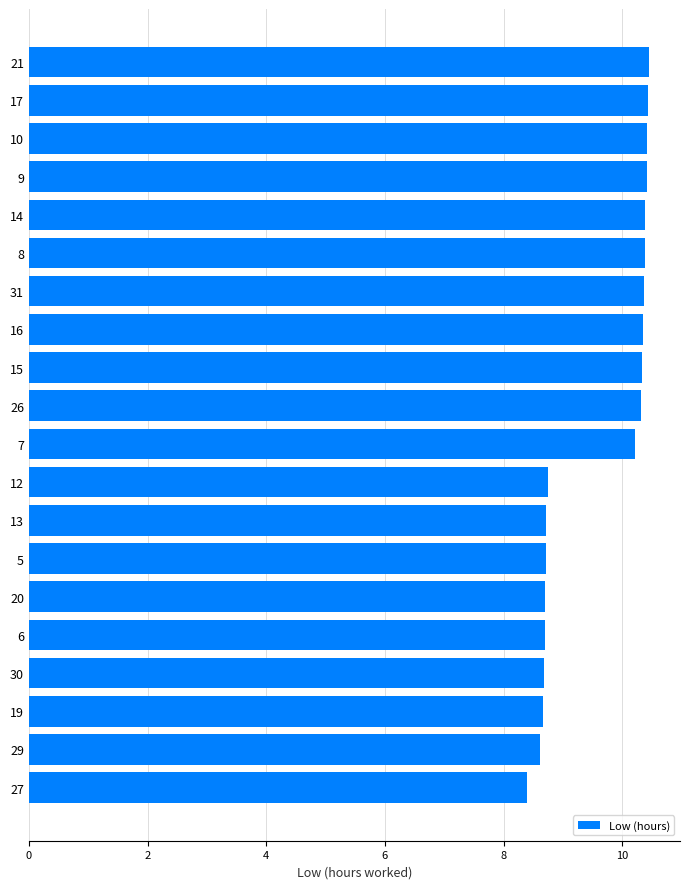

Is it true that the value at 8 is 17.7?

False